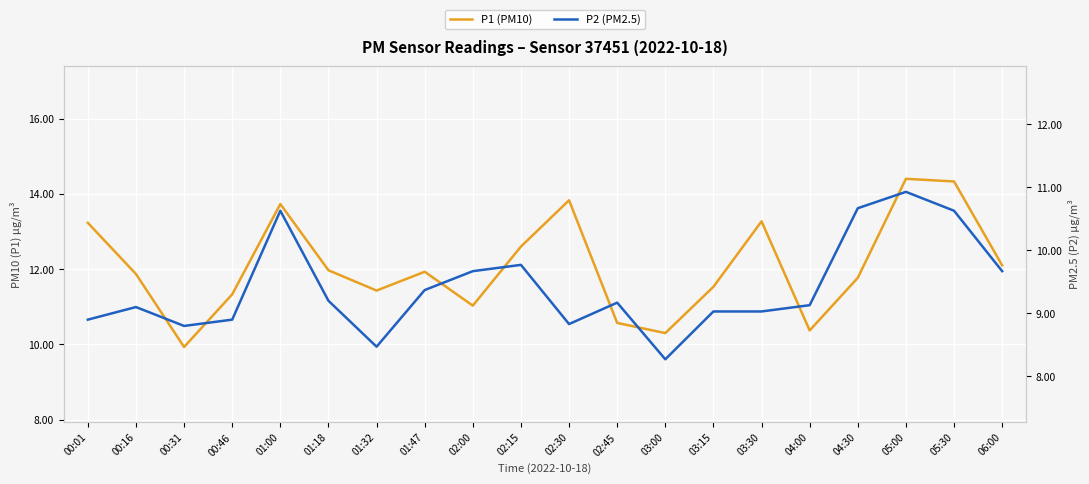

What is the difference between the P1 (PM10) values at 03:00 and 03:15?

1.2